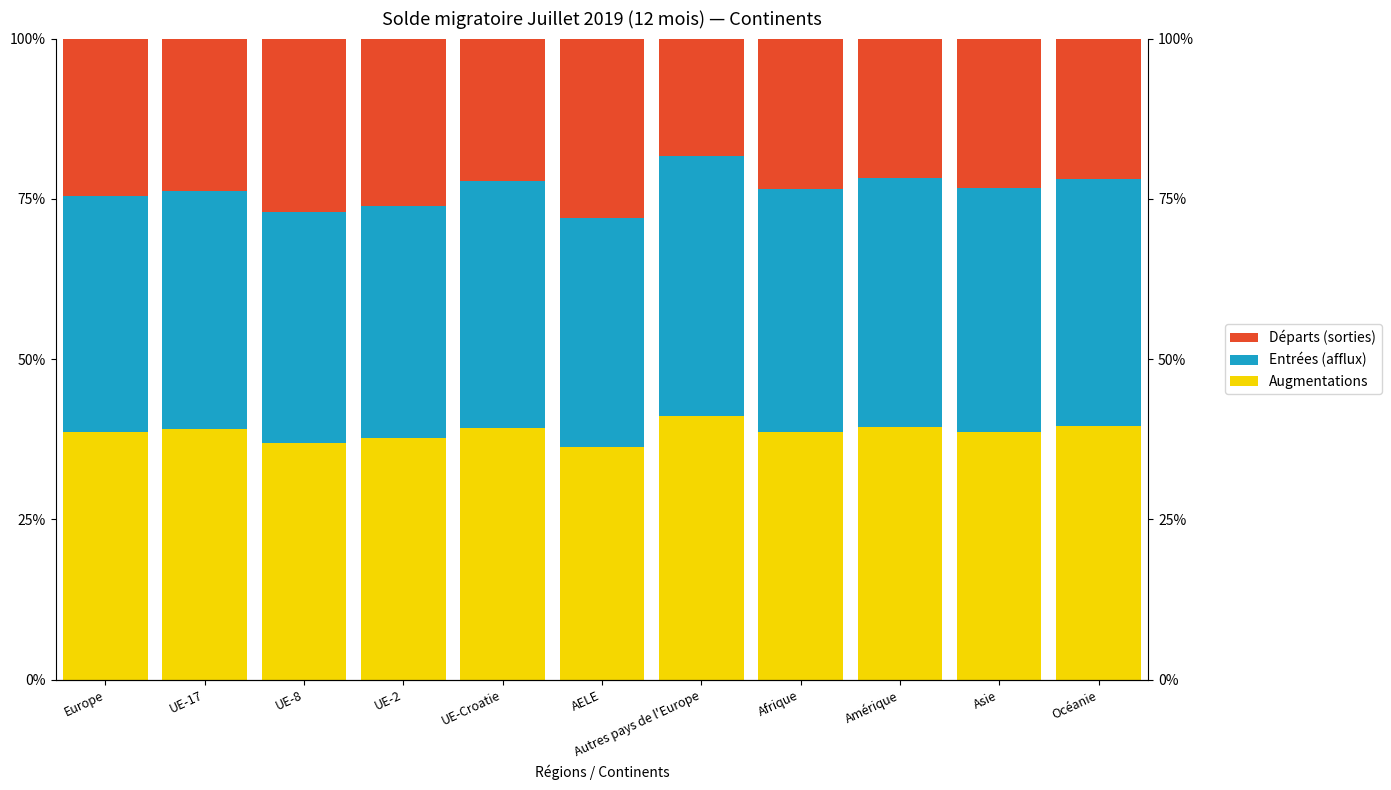

Which label corresponds to the largest value in the chart?

Autres pays de l'Europe